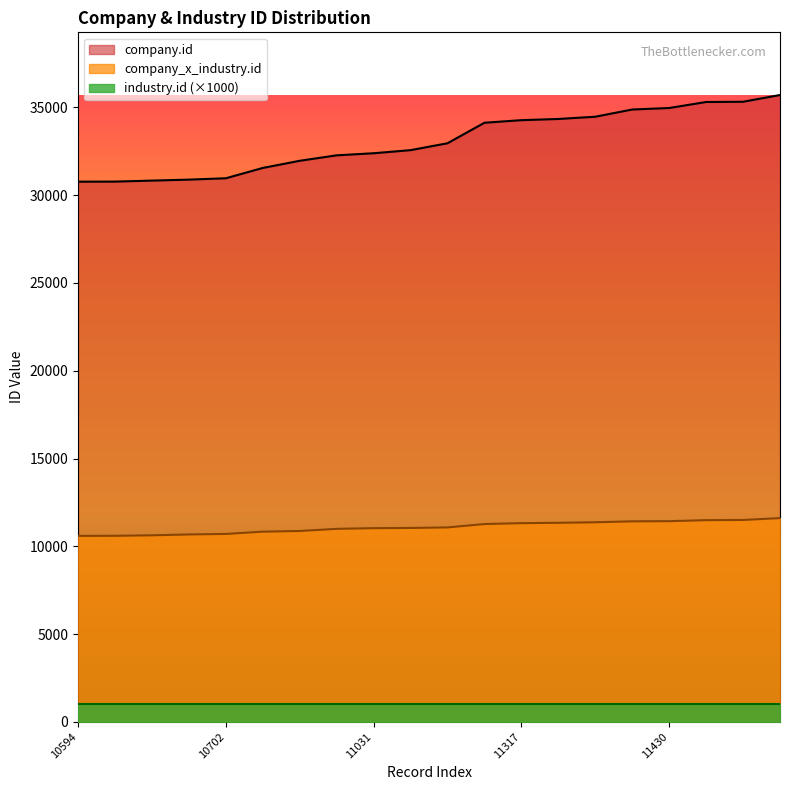

At which category is the sum across all series the highest?

11605